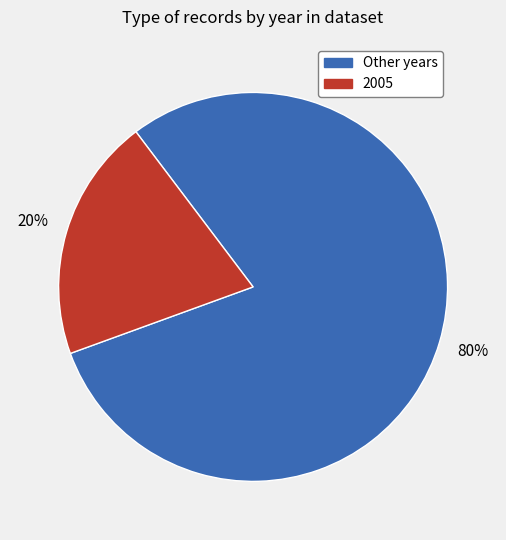

What percentage is the 2005 slice, to the nearest percent?

20%